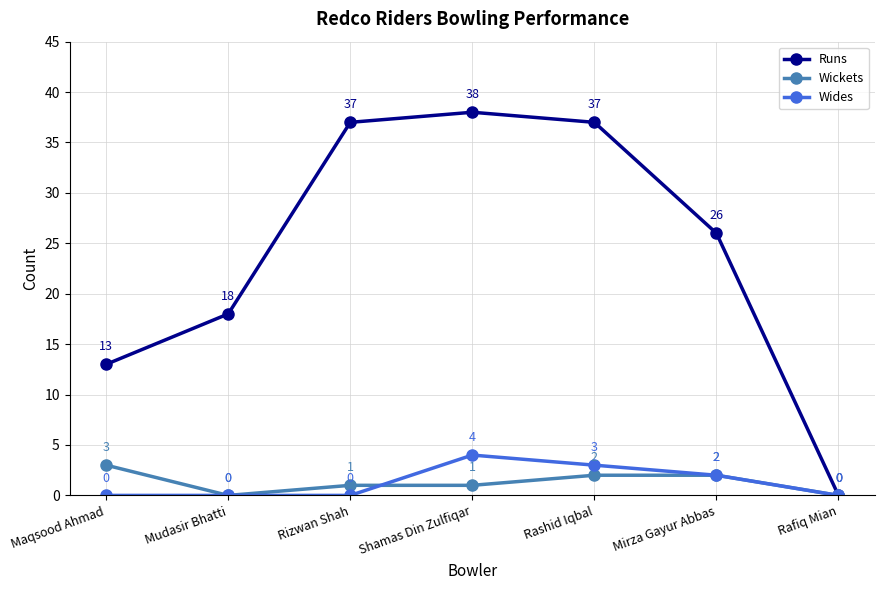

True or false: Wides has more than 0 interior local peaks.

True